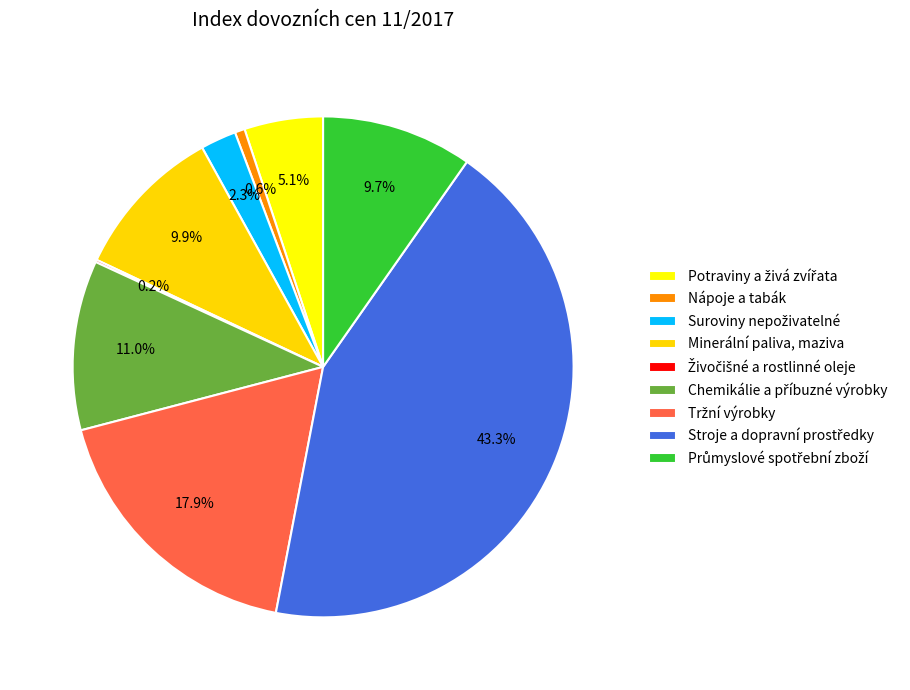

What percentage is the Suroviny nepoživatelné slice, to the nearest percent?

2%